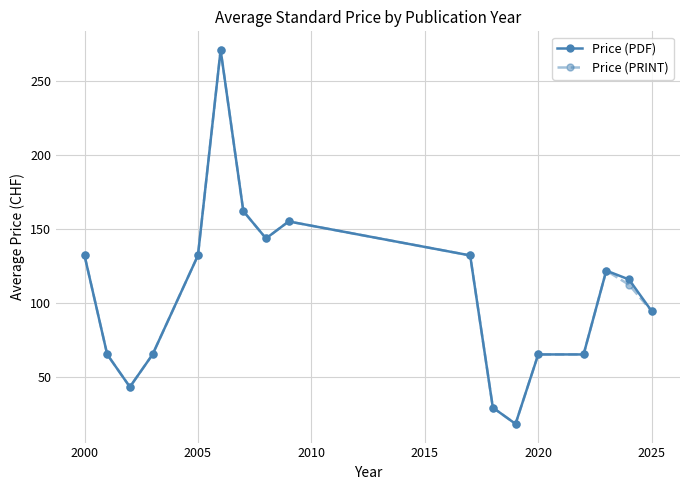

What is the difference between the maximum and second lowest values in the Price (PRINT) series?

242.0